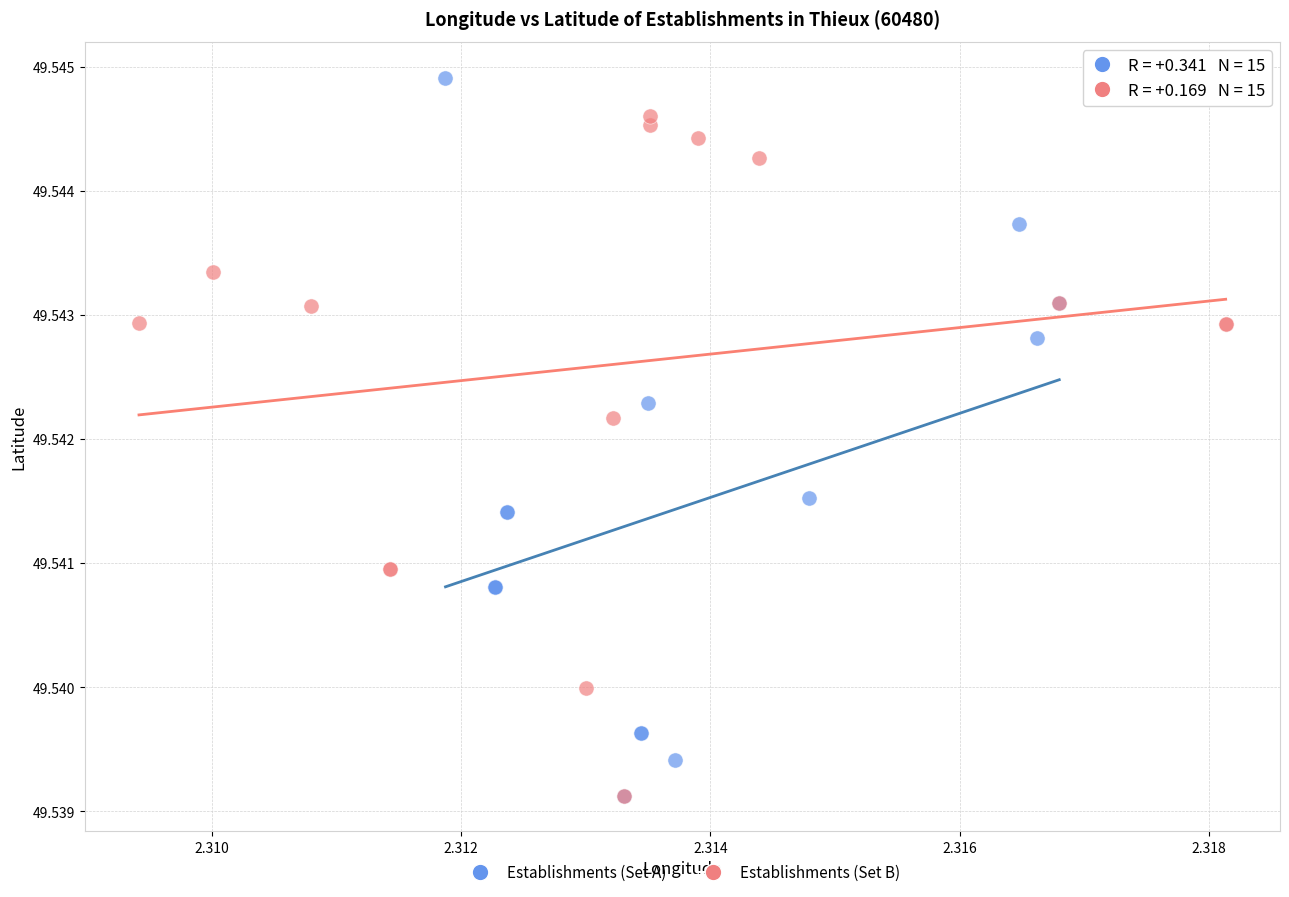

Which series contains the highest Y value?

Establishments (Set A)